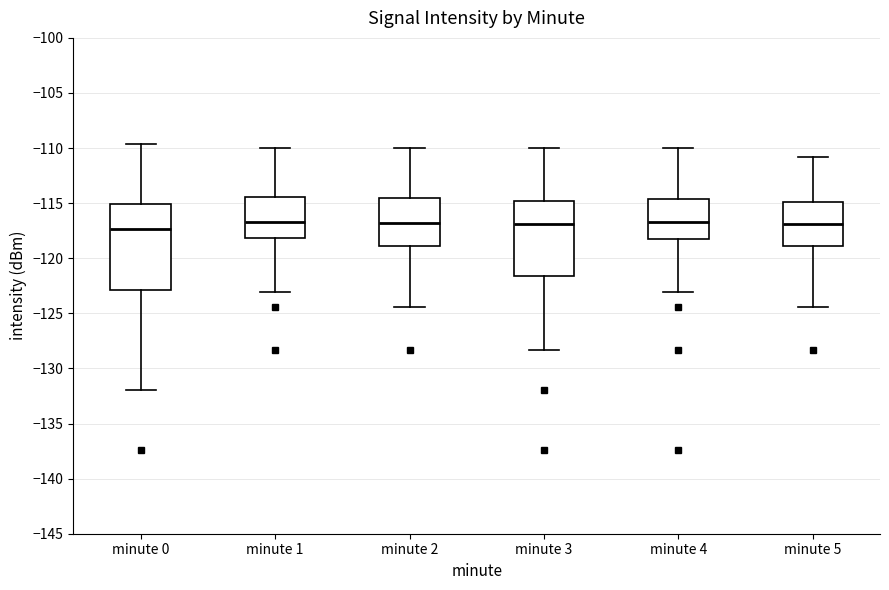

Where does the median line of the box for minute 5 sit on the y-axis? The values are not printed on the chart, so give them approximately, as read against the axis.

-117.0